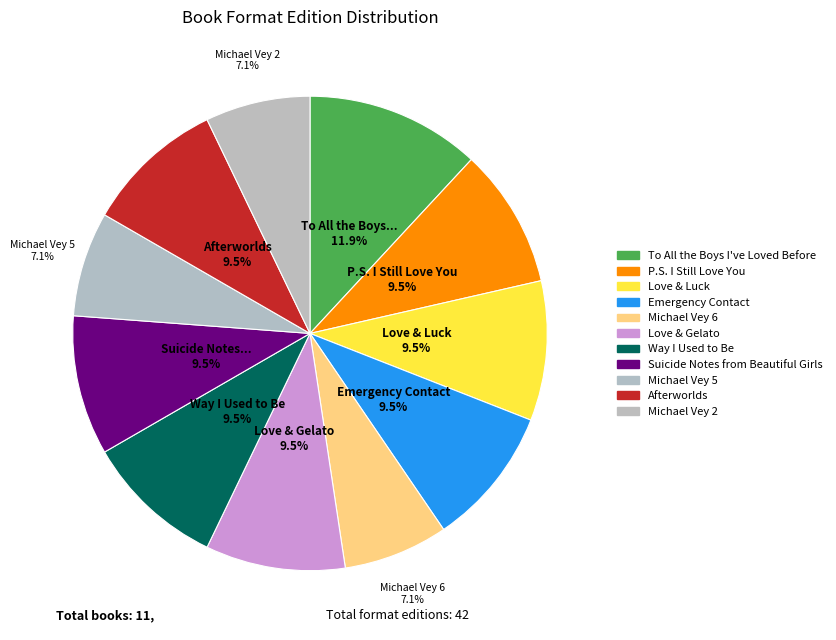

Do Love & Gelato and Michael Vey 5 together represent more than half of the pie?

No